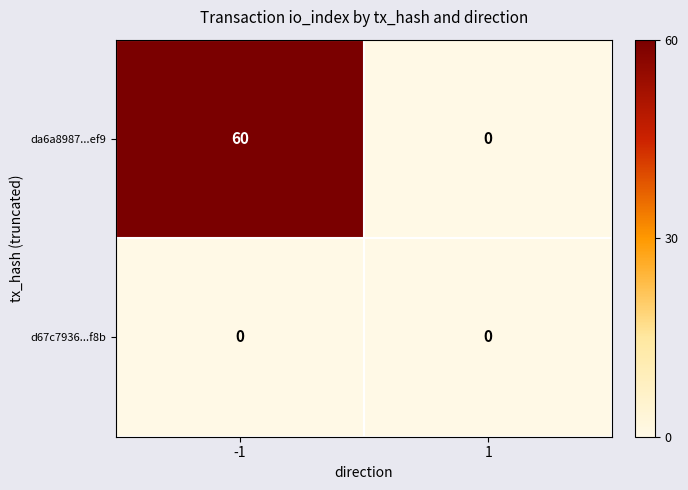

The da6a8987...ef9 series shows 60 at -1. True or false?

True